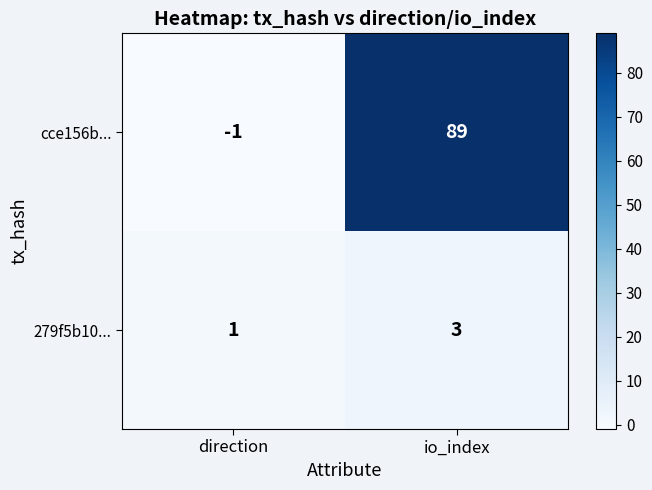

List the series in order of their overall mean, highest first.

cce156b..., 279f5b10...